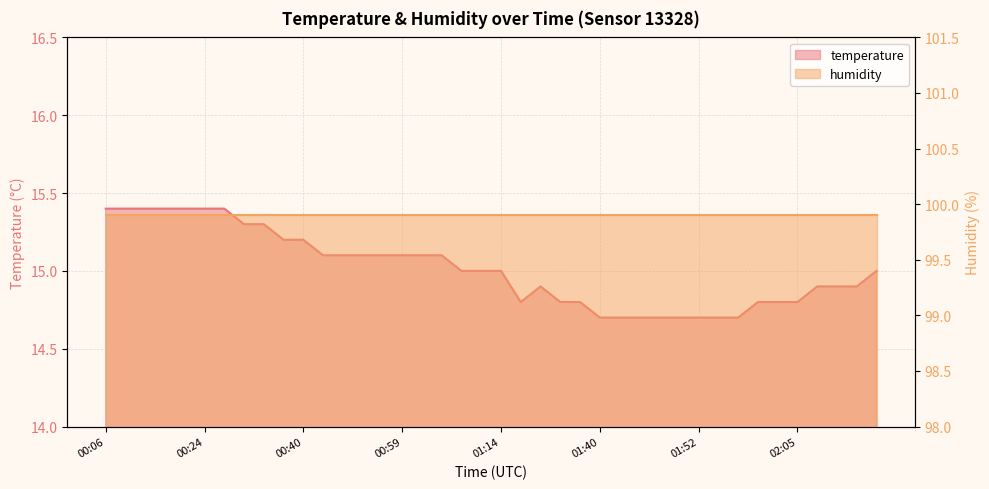

Reading left to right, transcribe all the data shown in this chart.

00:06=15.4	00:11=15.4	00:16=15.4	00:19=15.4	00:22=15.4	00:24=15.4	00:27=15.4	00:30=15.3	00:32=15.3	00:37=15.2	00:40=15.2	00:48=15.1	00:50=15.1	00:53=15.1	00:56=15.1	00:59=15.1	01:01=15.1	01:03=15.1	01:06=15.0	01:12=15.0	01:14=15.0	01:27=14.8	01:29=14.9	01:32=14.8	01:38=14.8	01:40=14.7	01:42=14.7	01:45=14.7	01:47=14.7	01:50=14.7	01:52=14.7	01:55=14.7	01:57=14.7	02:00=14.8	02:03=14.8	02:05=14.8	02:08=14.9	02:11=14.9	02:13=14.9	02:21=15.0